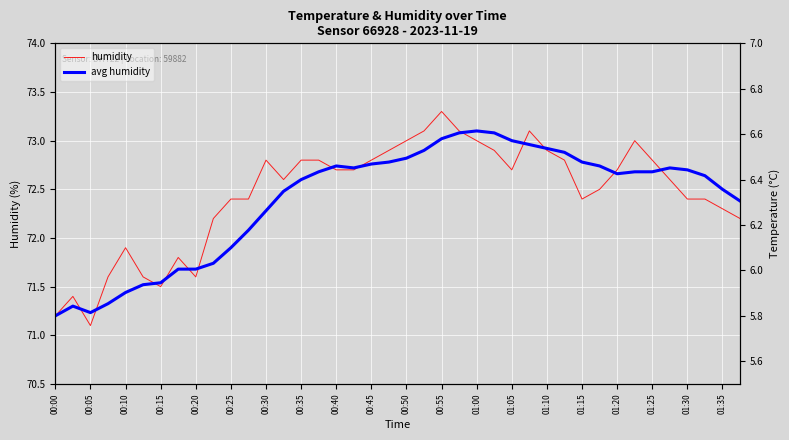

At how many categories does at least one series exceed 48?

40